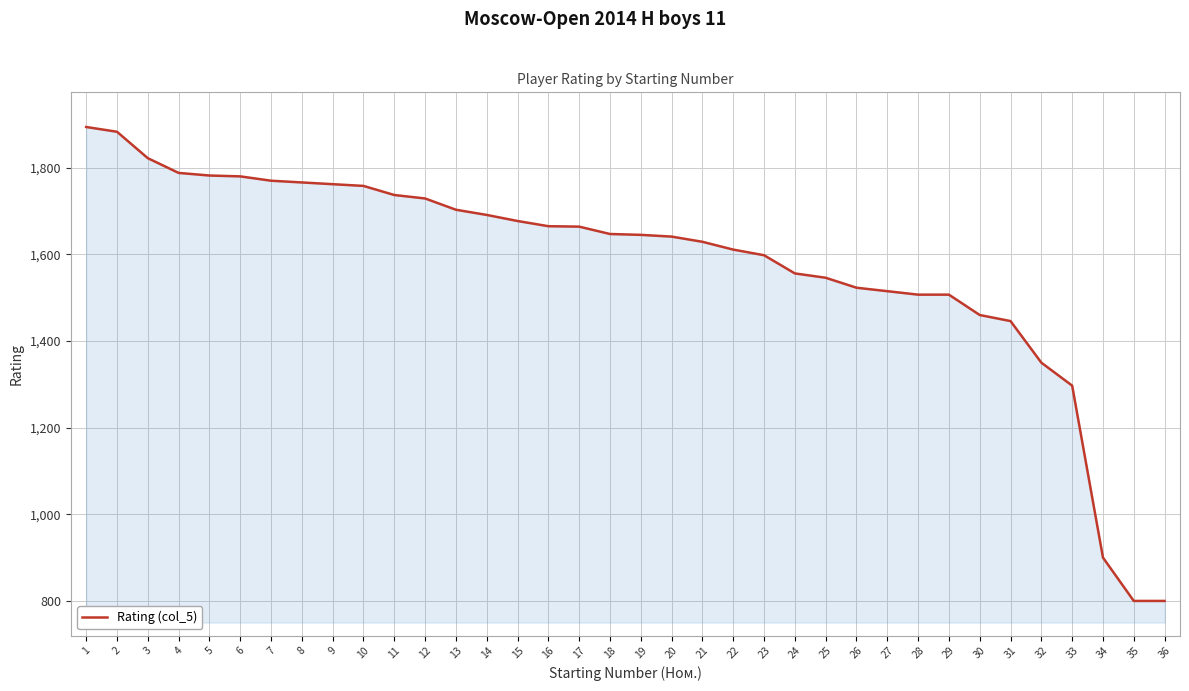

What is the difference between the values at 1 and 12?

165